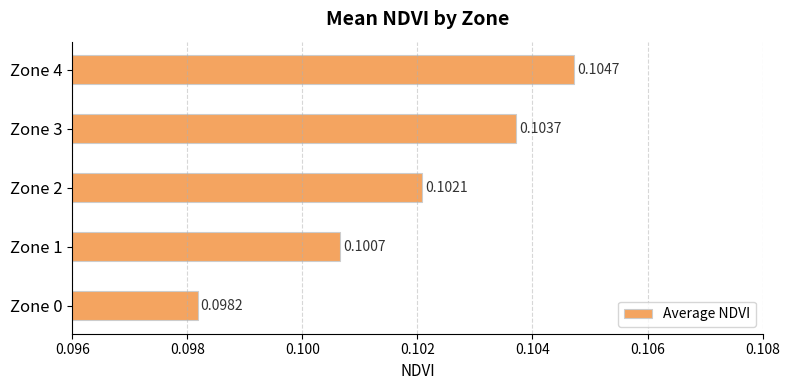

Which category has the lowest value across all series?

Zone 0